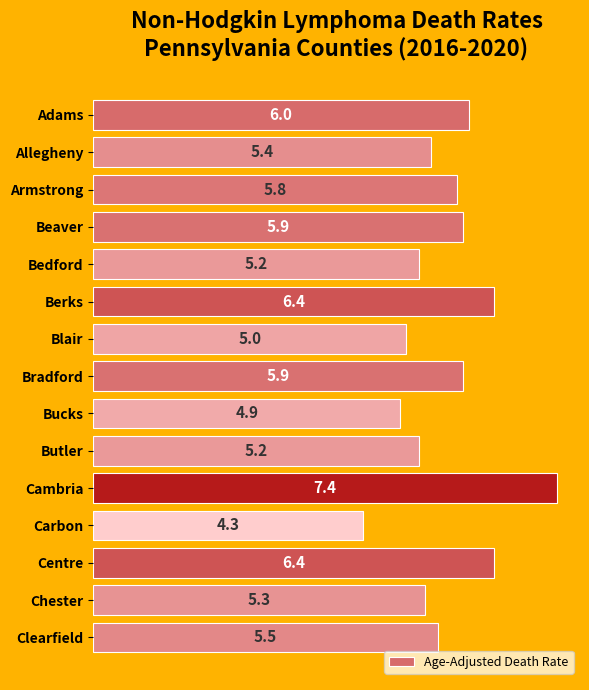

The chart shows a value of 5.4 at Allegheny. True or false?

True